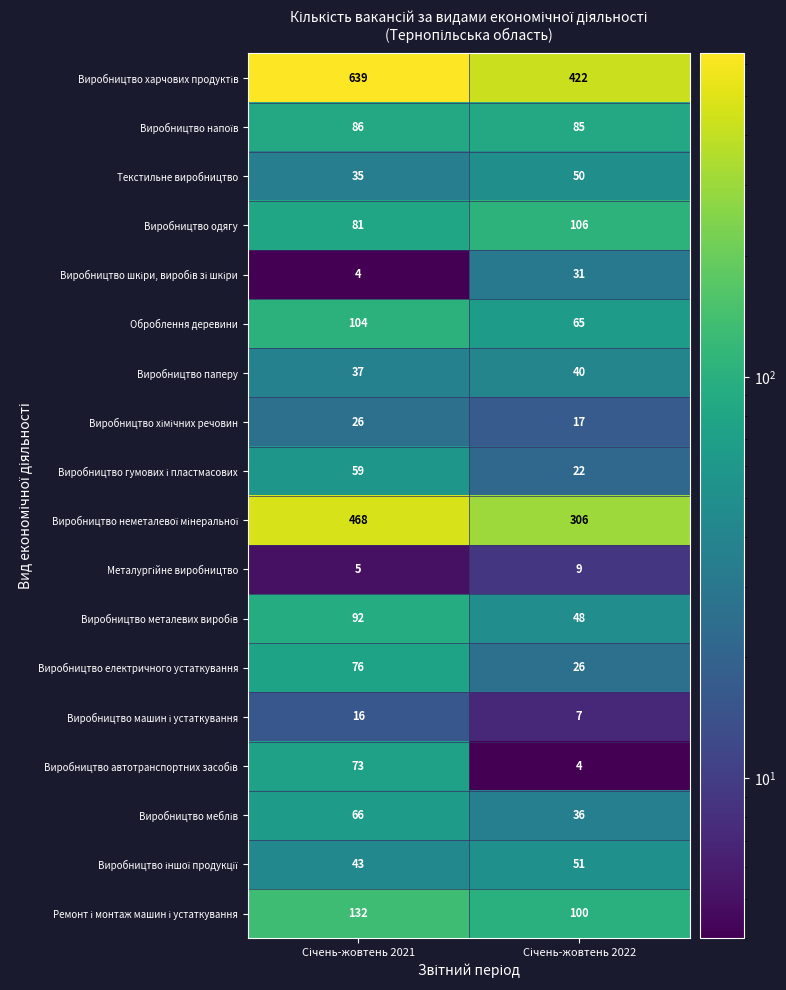

What is the maximum value shown in the chart?

639